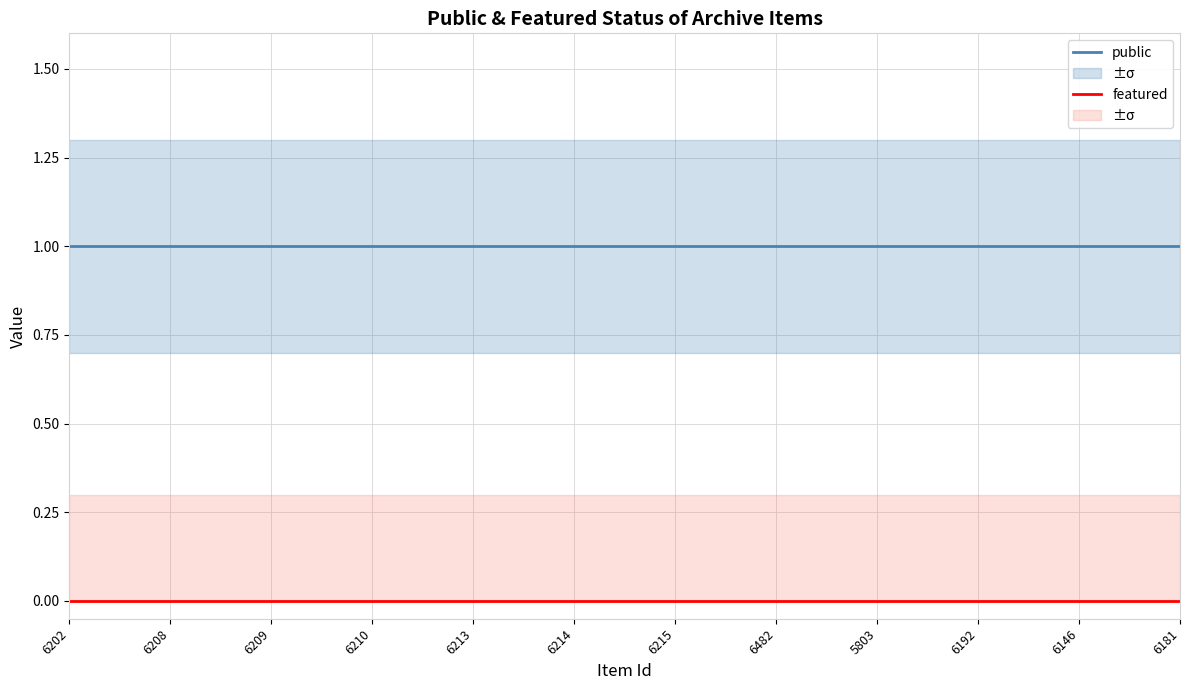

True or false: public and featured cross at least once.

False